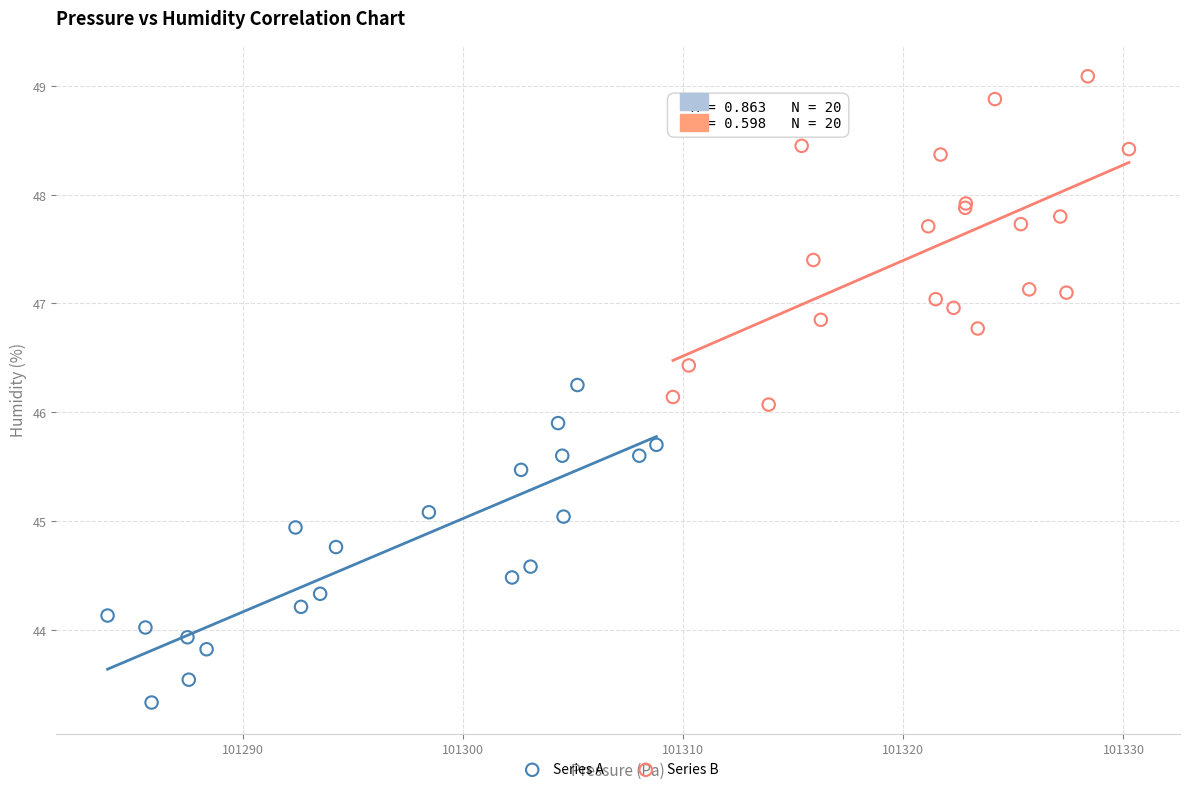

Which series reaches the maximum Y coordinate?

Series B